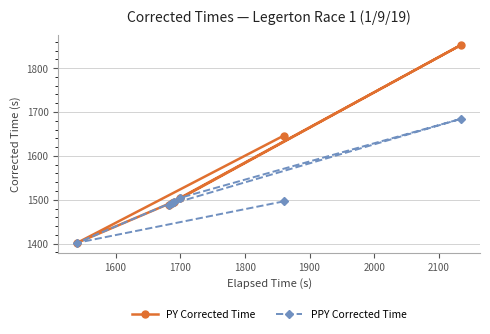

At how many categories does at least one series exceed 1764?

1